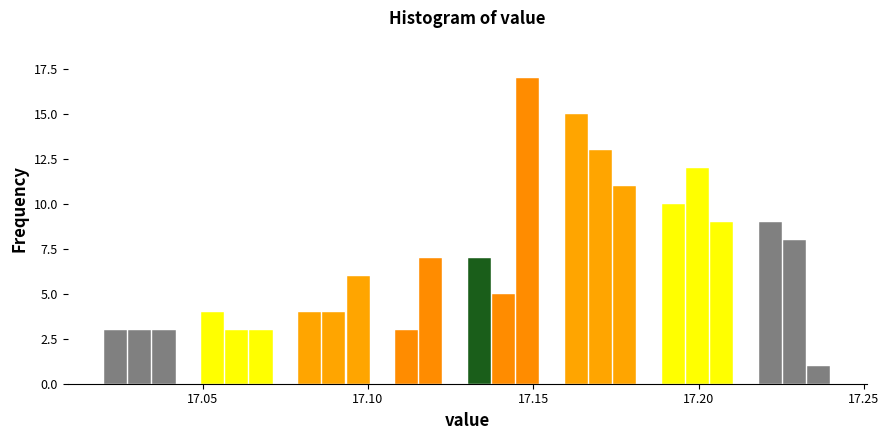

Read against the x-axis, roughly where is the centre of the tallest bar?

17.150